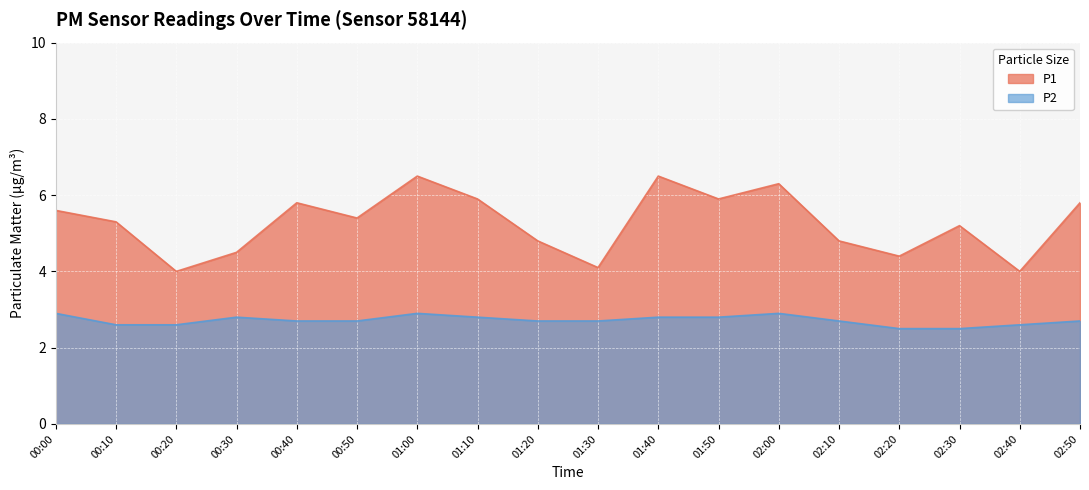

What is the value of the P1 point at the 9th from the left?

4.8